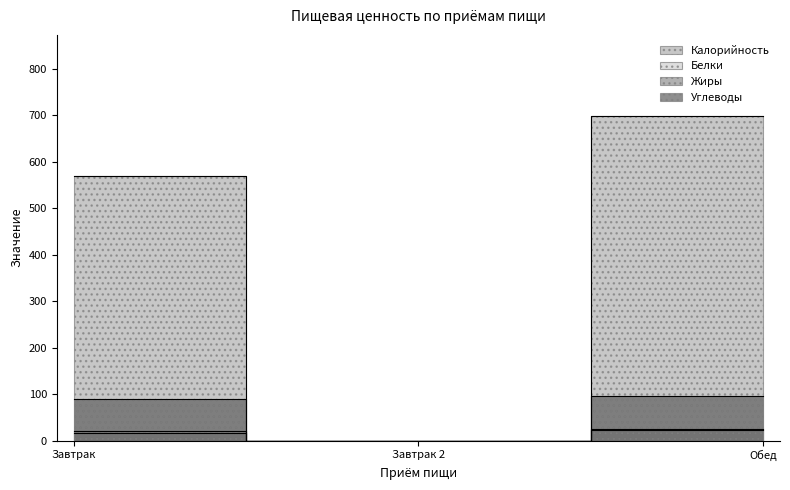

Read the Калорийность value at Обед.

698.7